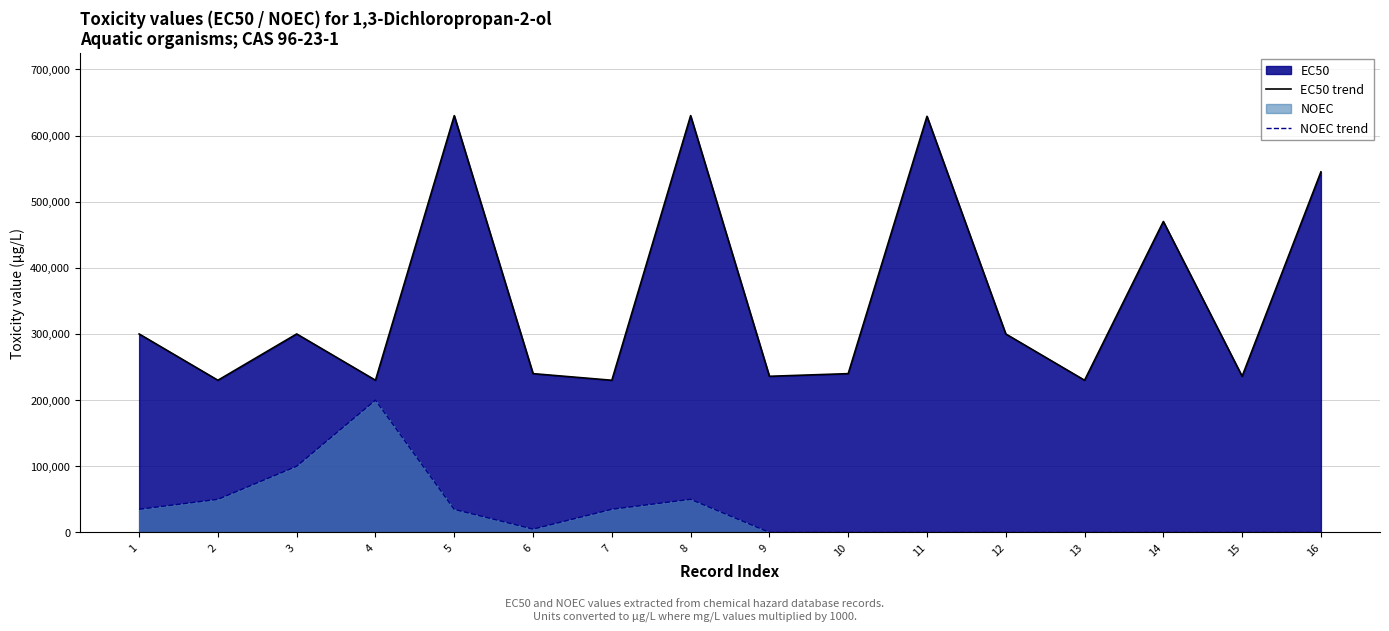

Which series changed the most between 7 and 13?

NOEC trend